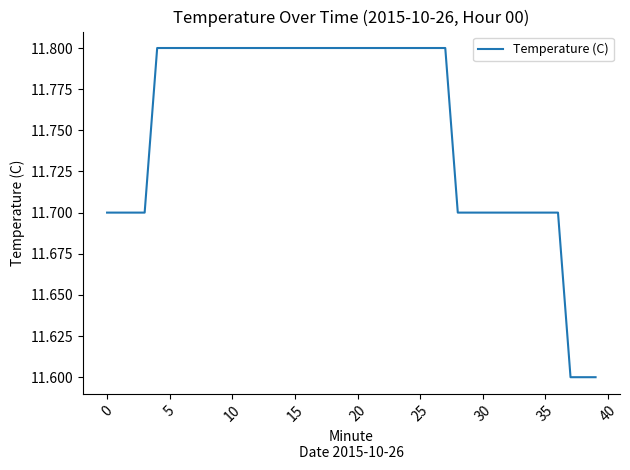

What is the minimum value shown in the chart?

11.6